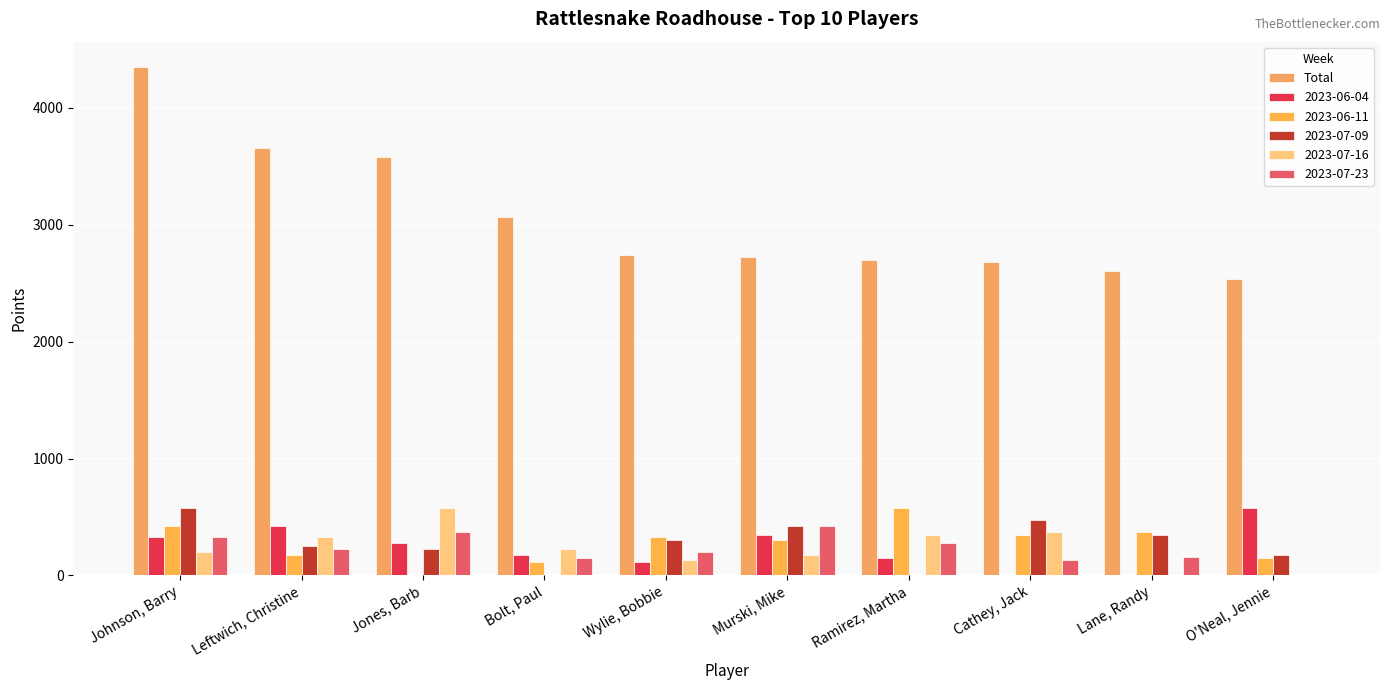

What is the greatest value displayed?

4350